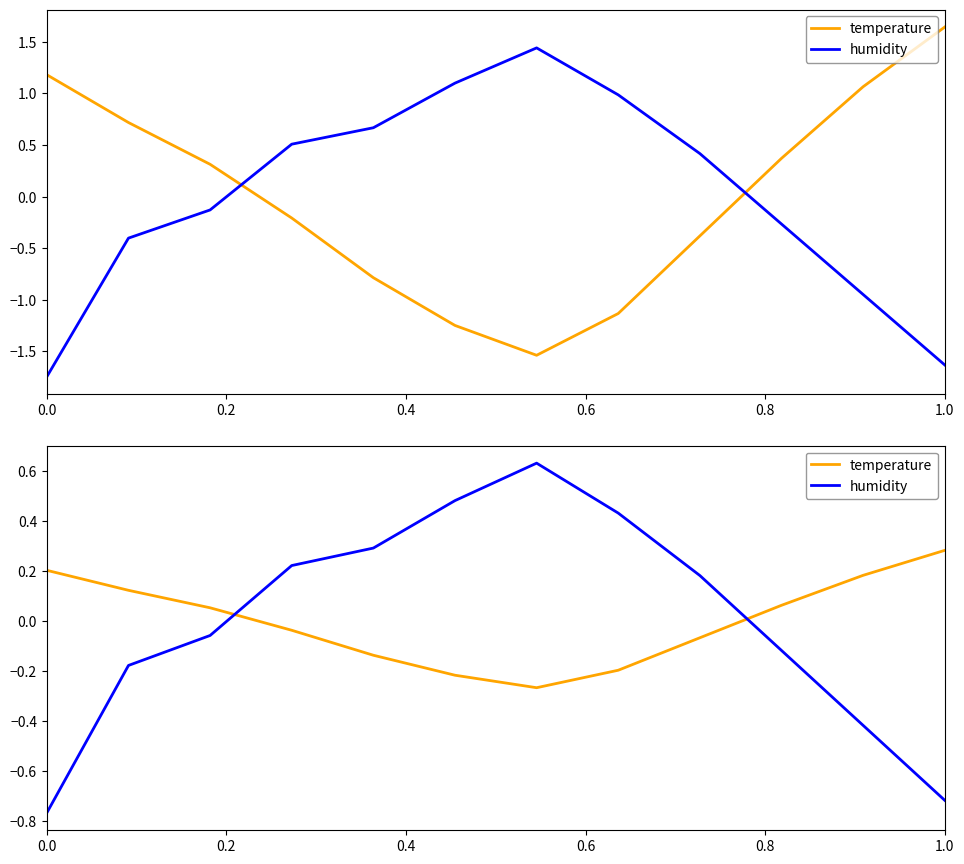

What is the difference between the maximum and minimum values in the humidity series?

1.4